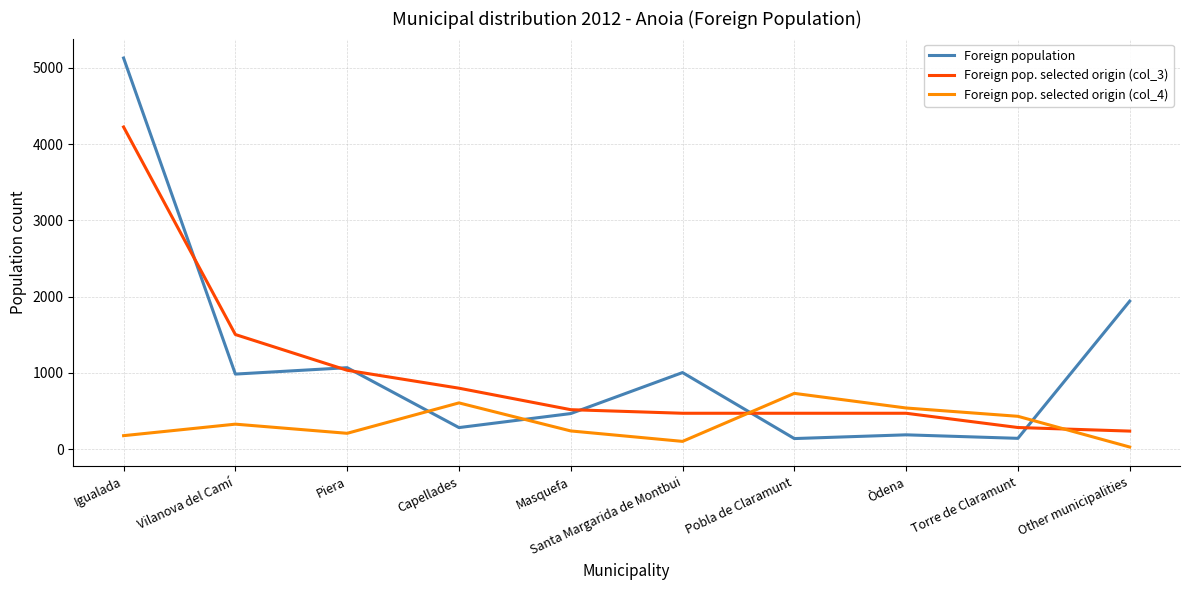

The Foreign population series shows 140 at Torre de Claramunt. True or false?

True